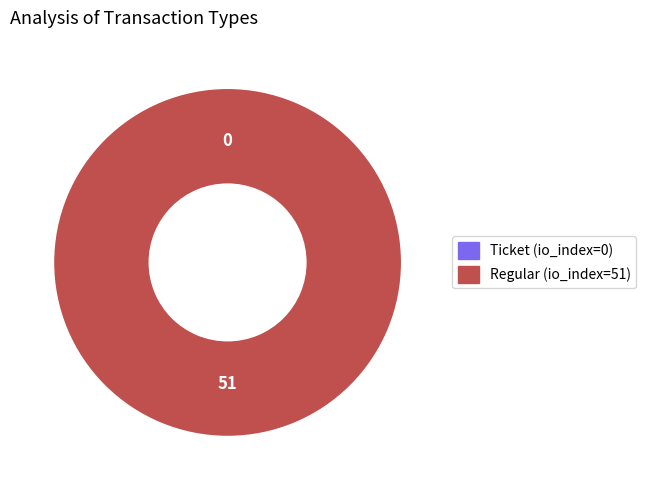

Combined, do Ticket (io_index=0) and Regular (io_index=51) account for over 50%?

Yes